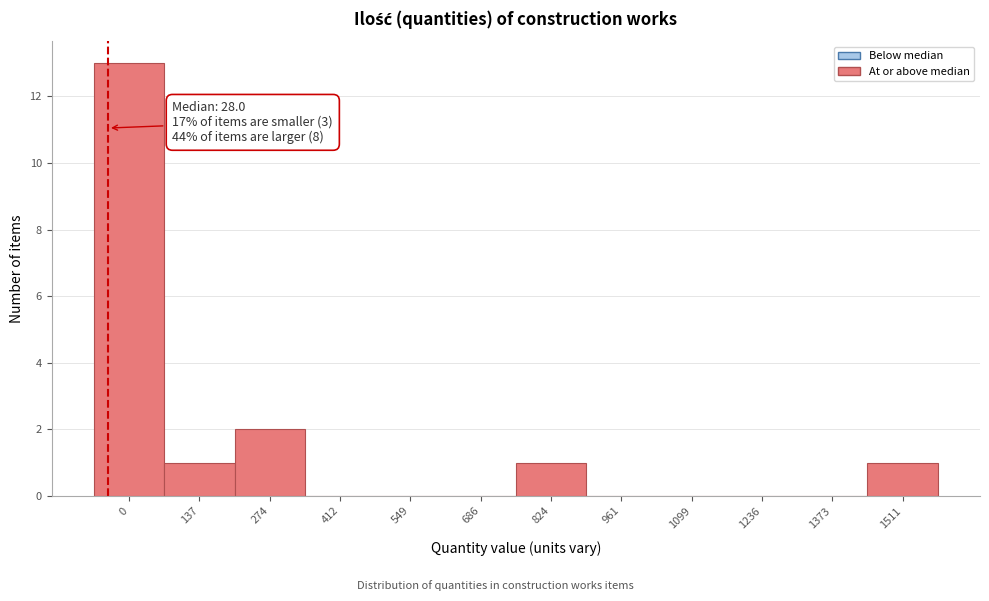

Reading left to right, what are all the values shown in this chart?

0=13	137=1	274=2	412=0	549=0	686=0	824=1	961=0	1099=0	1236=0	1373=0	1511=1